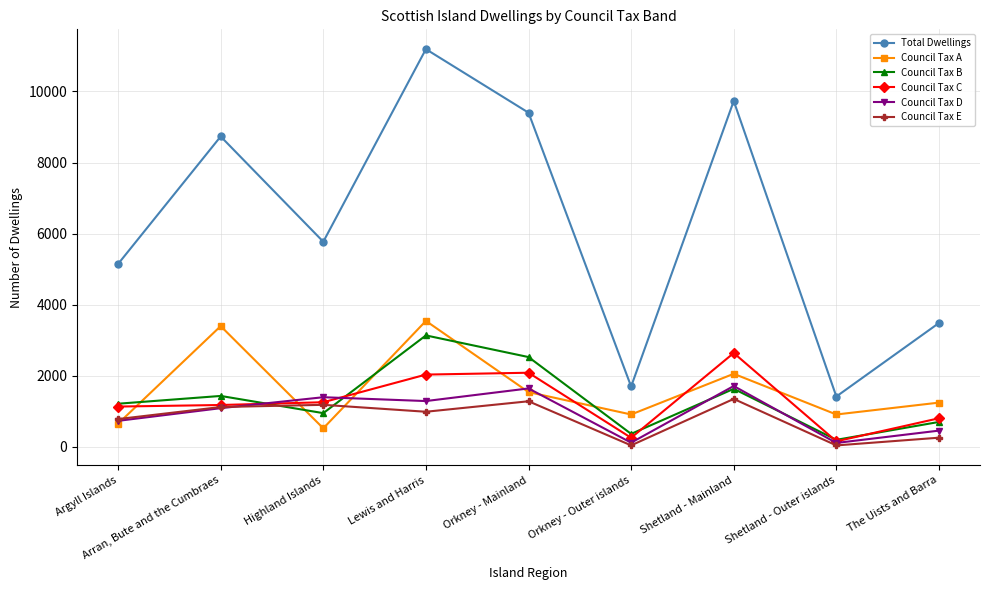

What is the approximate value of Council Tax E at Orkney - Outer islands, to the nearest 50?

50